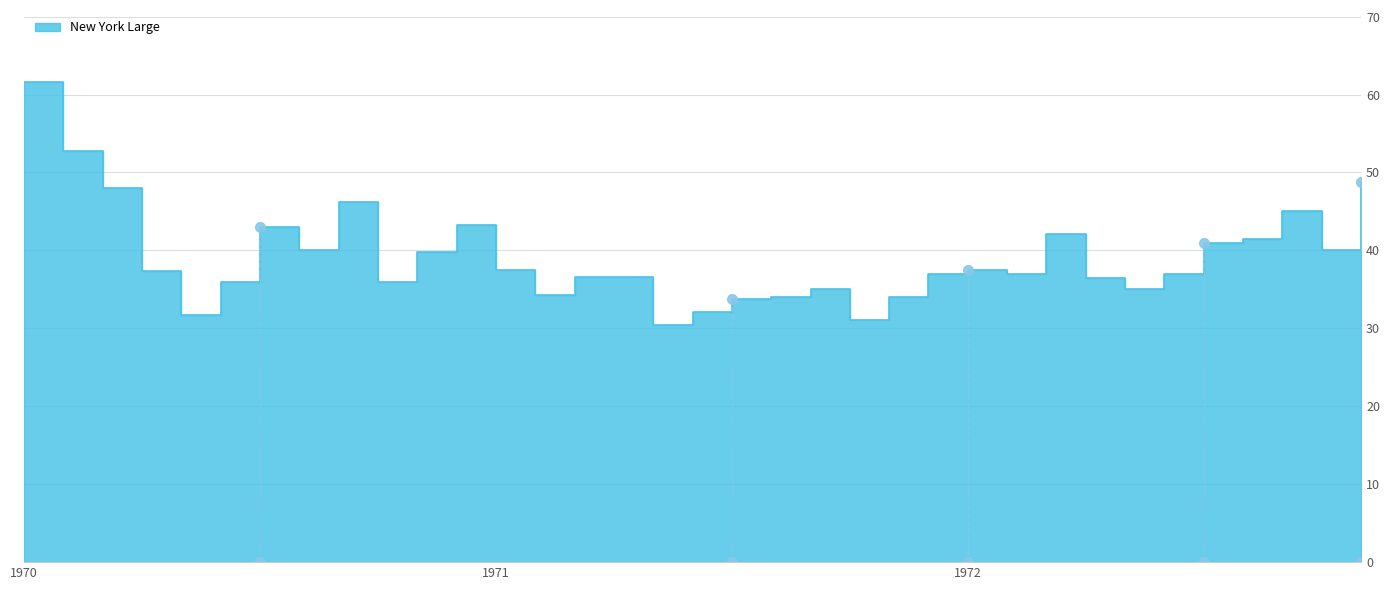

At which label is the value closest to 46?

1970-09